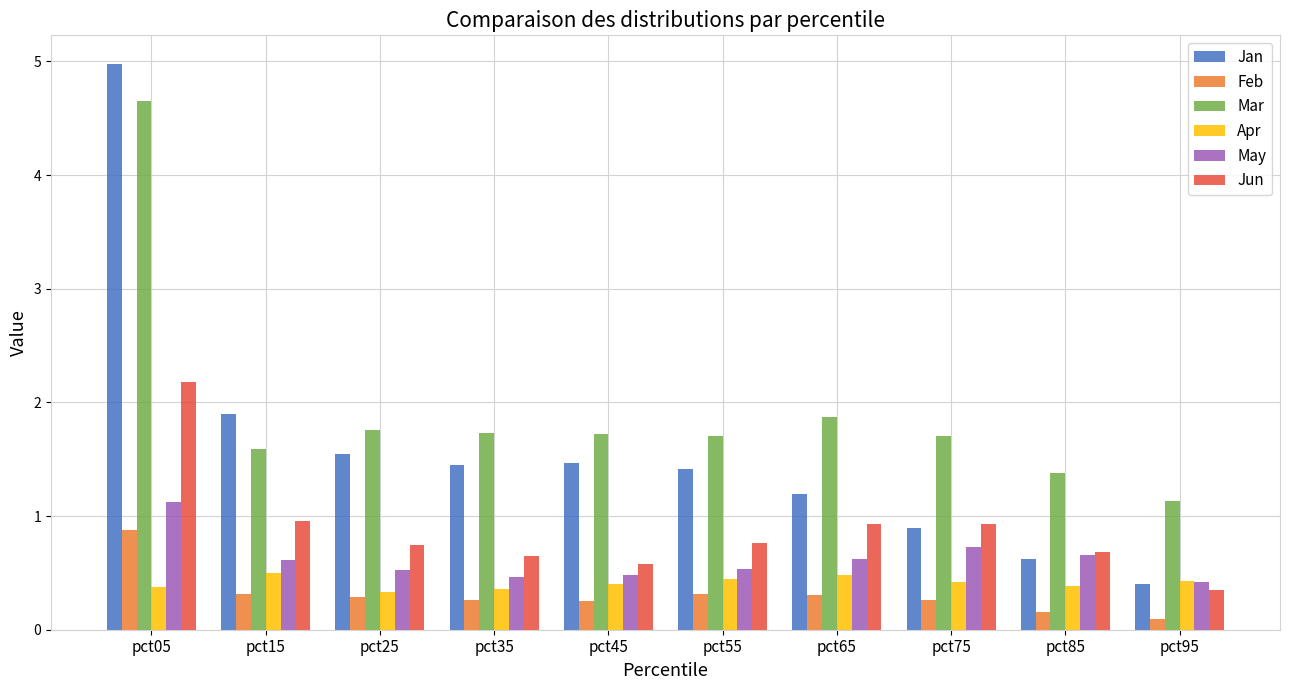

Which category has the highest value across all series?

pct05